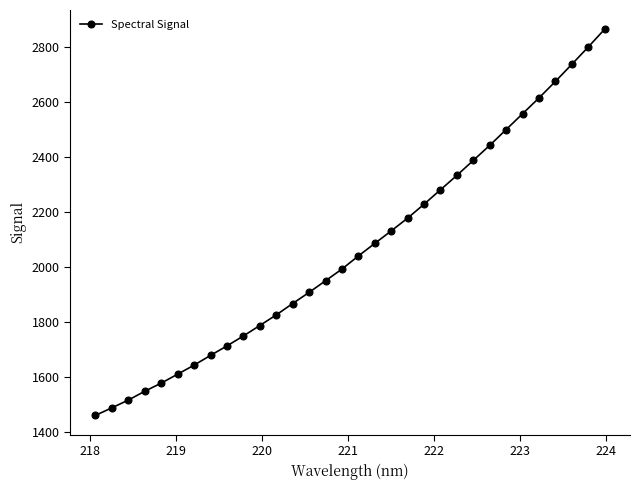

What is the value of the 30th point from the left?

2735.8